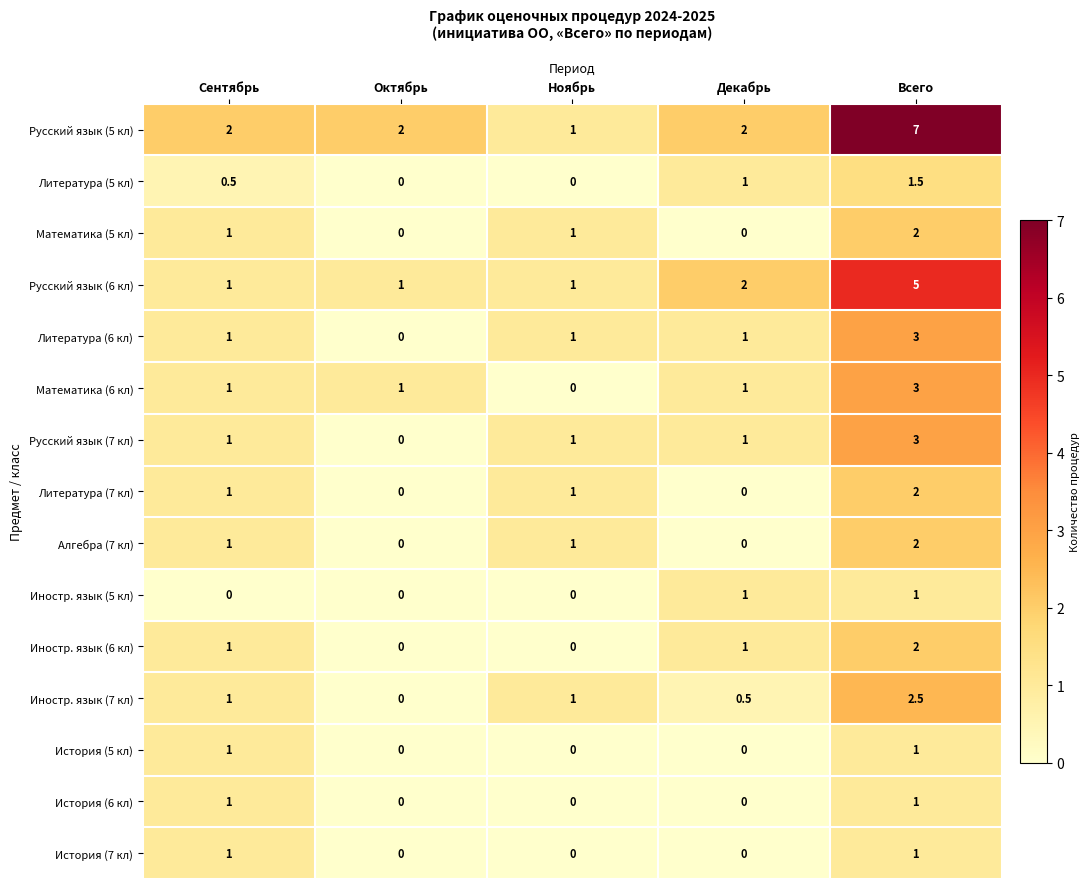

What is the total value across all series at Ноябрь?

8.0